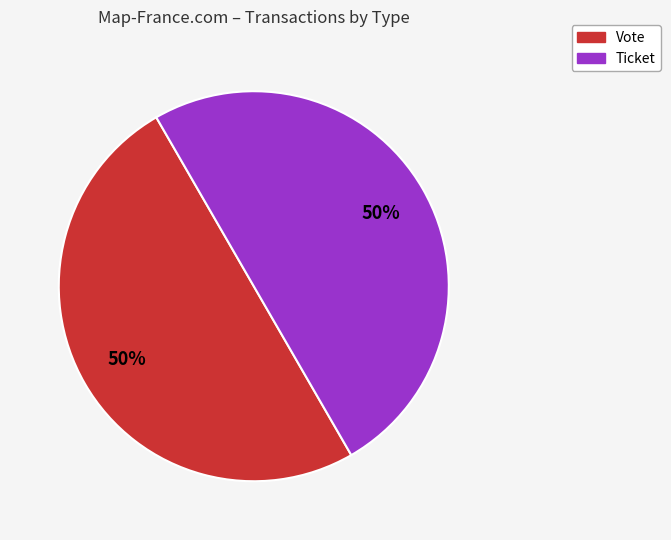

To the nearest percent, what is the difference between the largest and smallest slice percentages?

0%